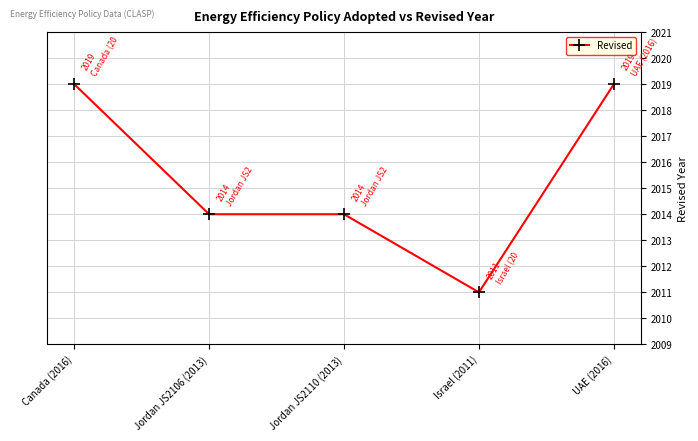

True or false: the data shows 3309 at Jordan JS2106 (2013).

False